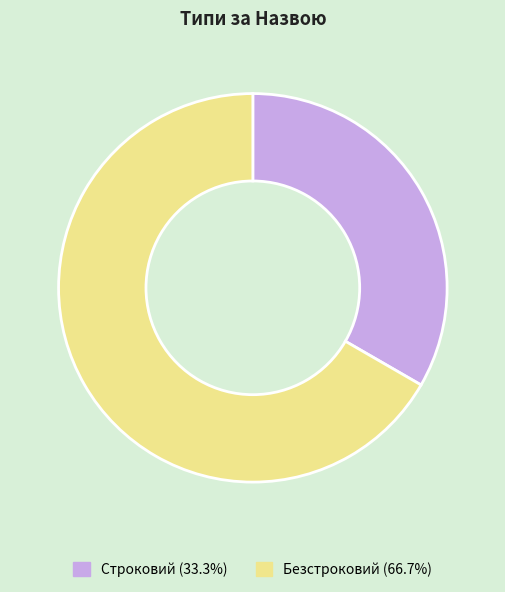

Is Безстроковий the majority of the pie?

Yes